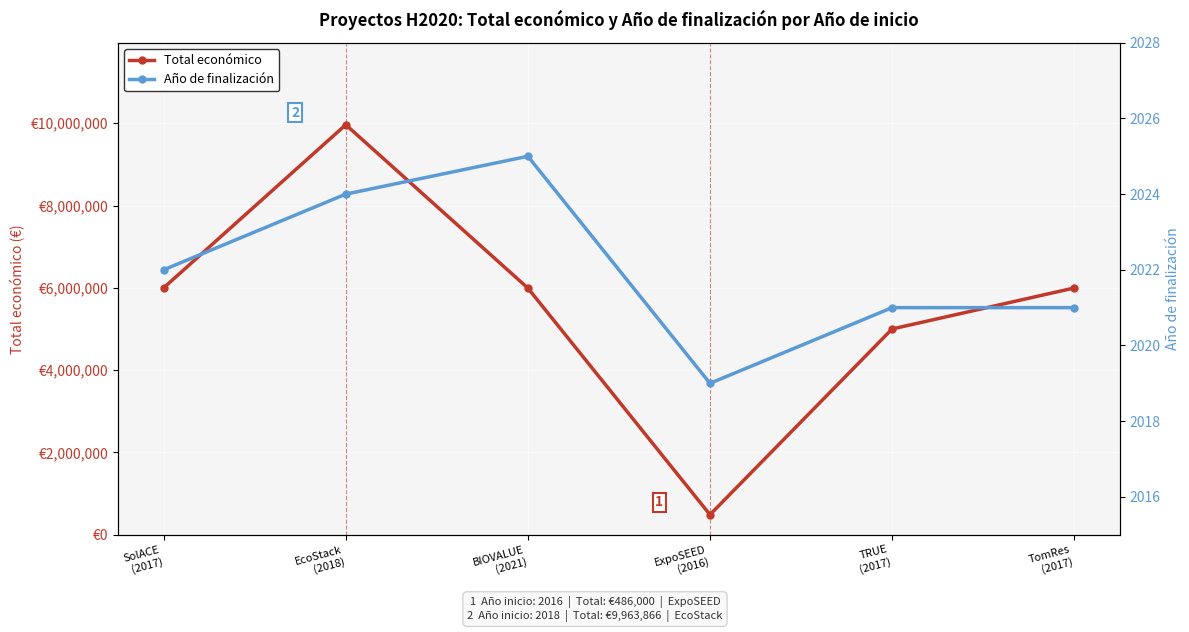

In Total económico, how many points are higher than both neighbors (excluding endpoints)?

1